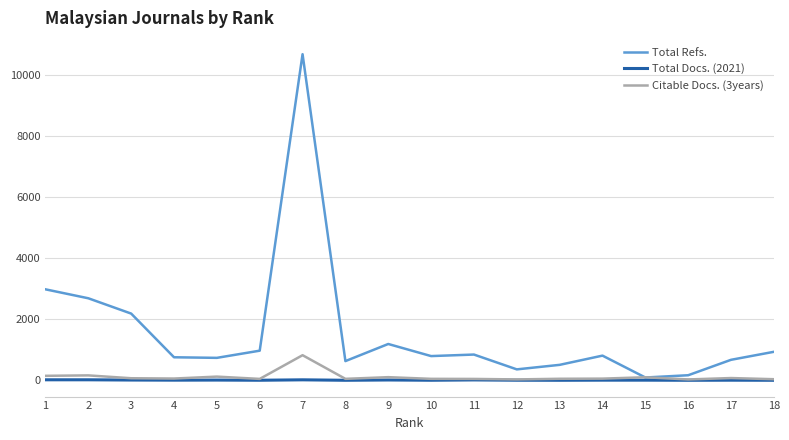

At 7, list the series in order from smallest to largest.

Total Docs. (2021), Citable Docs. (3years), Total Refs.